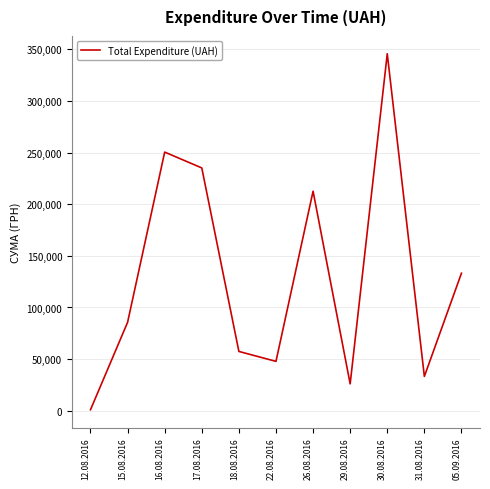

Which has a higher value, 05.09.2016 or 15.08.2016?

05.09.2016